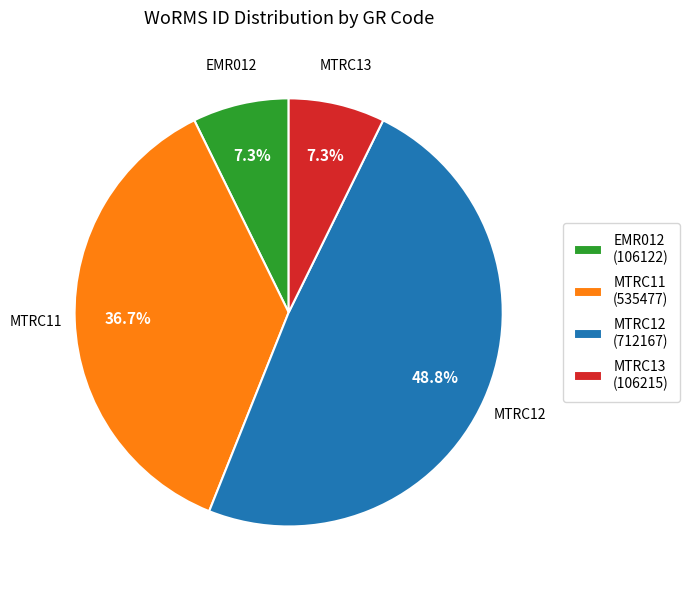

To the nearest percent, what is the combined percentage of MTRC11 and MTRC13?

44%